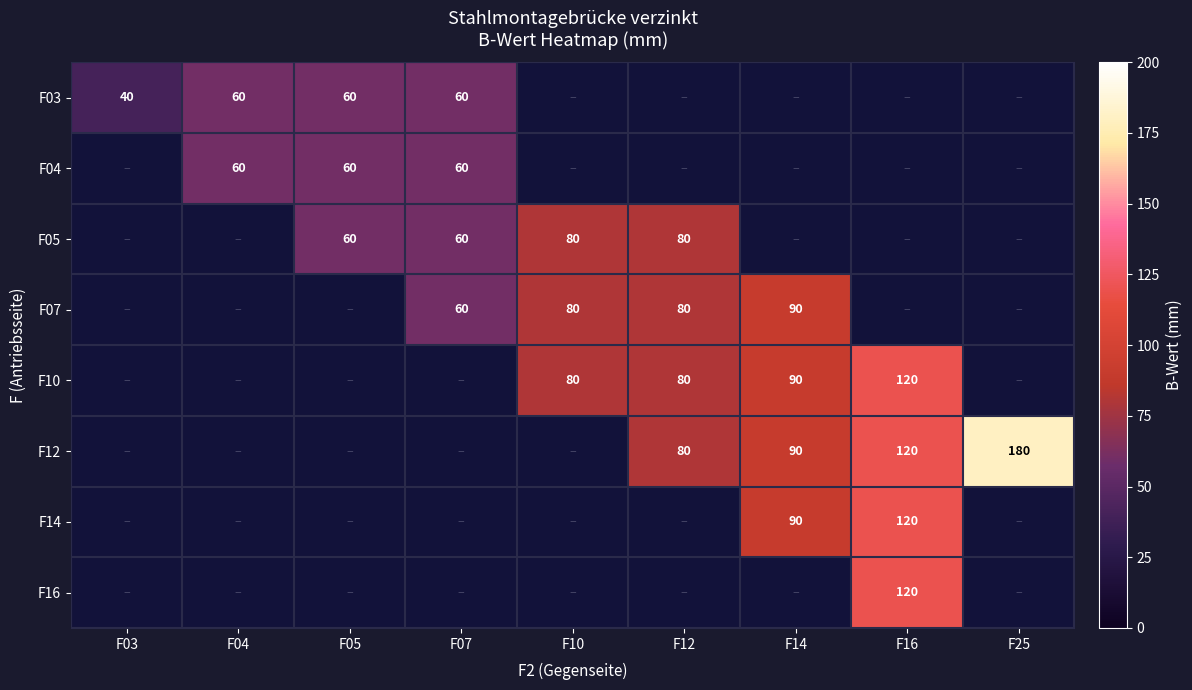

Is the value of F04 at F05 greater than the value of F07 at F03?

Yes